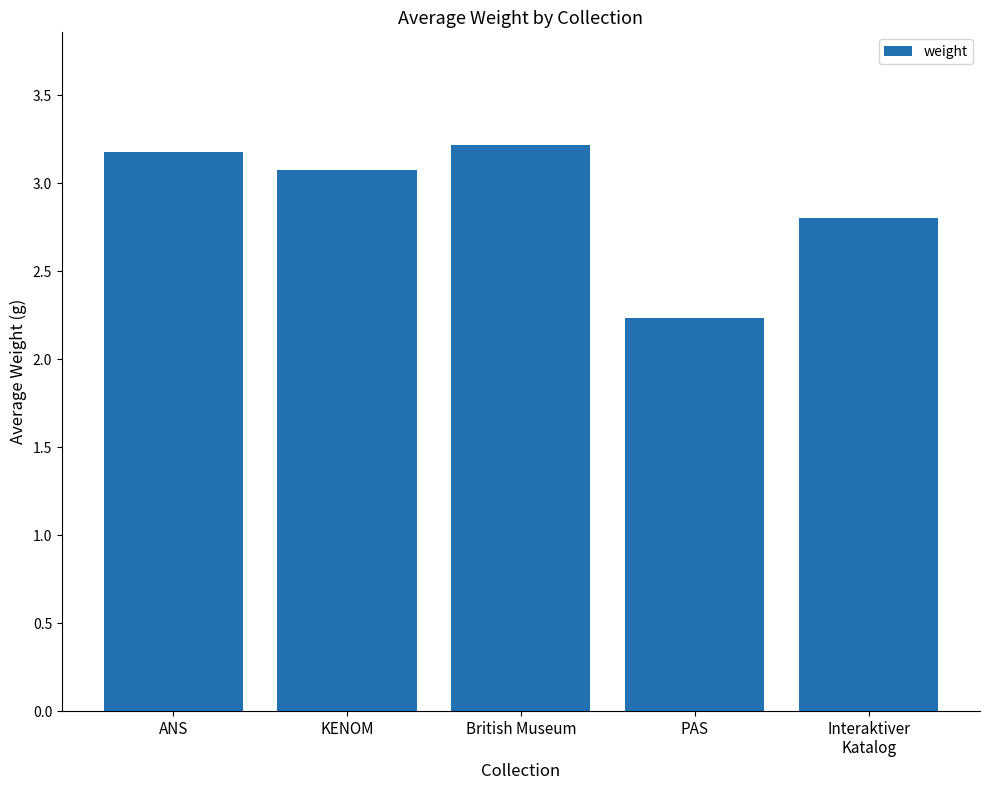

Reading left to right, what are all the values shown in this chart?

ANS=3.2	KENOM=3.1	British Museum=3.2	PAS=2.2	Interaktiver
Katalog=2.8